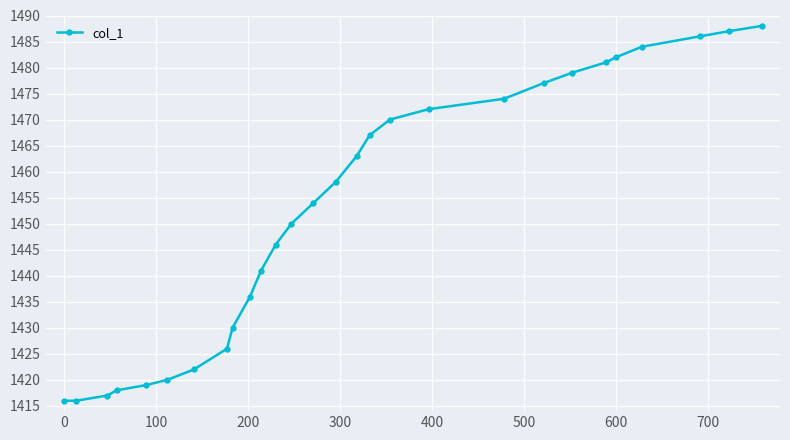

What is the difference between the maximum and minimum values?

72